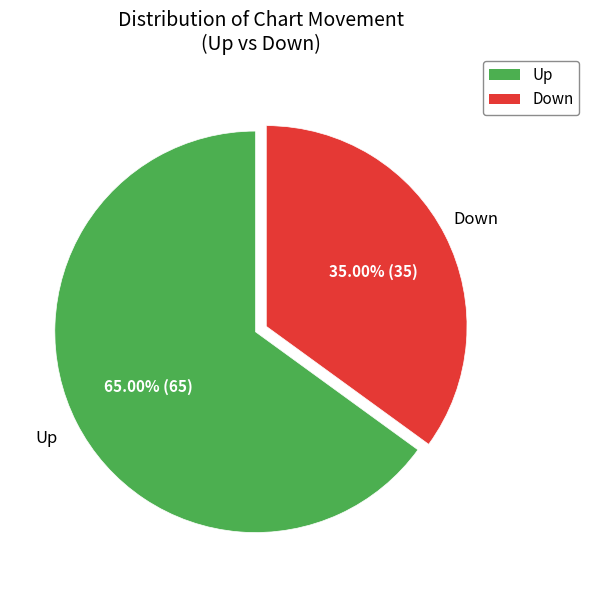

Is there a majority slice in this chart?

Yes